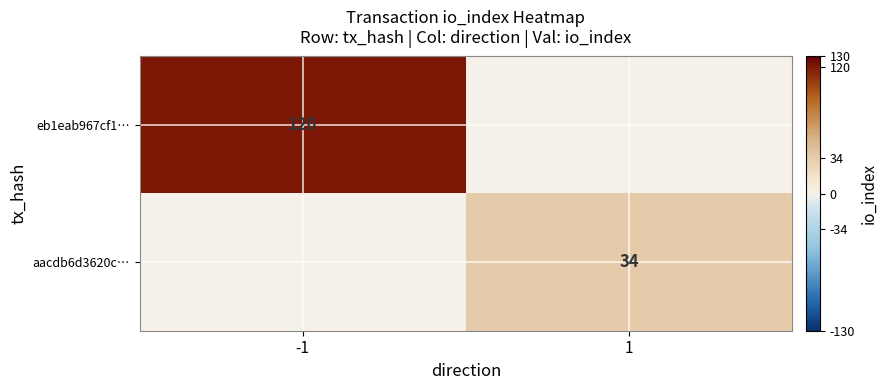

How many distinct data groups are displayed?

2